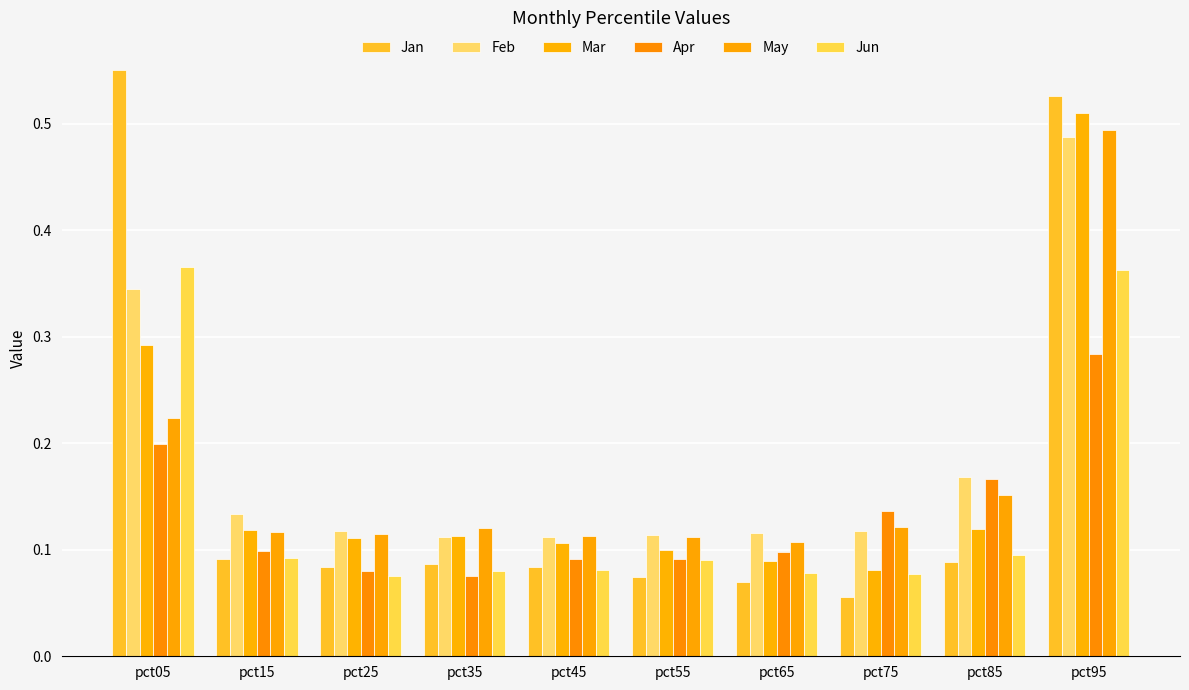

What is the sum of all Jan values?

1.7